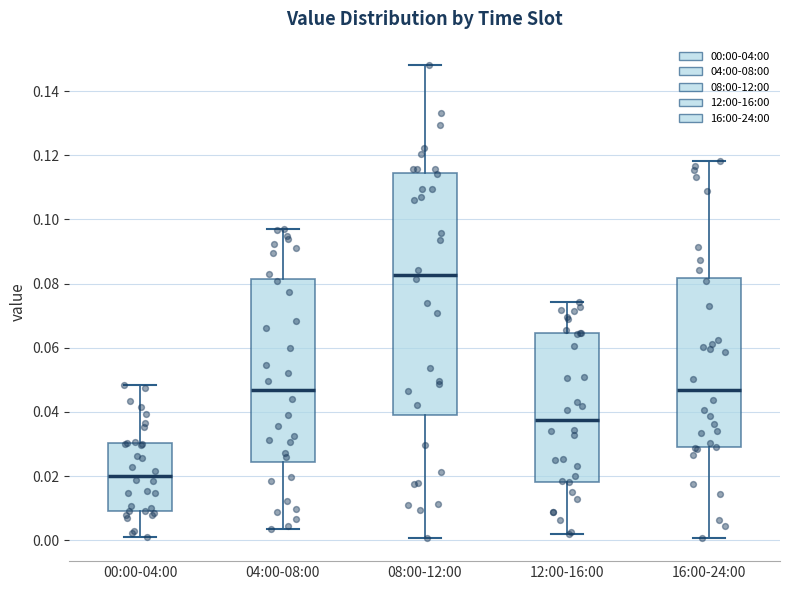

Where does the median line of the box for 08:00-12:00 sit on the y-axis? The values are not printed on the chart, so give them approximately, as read against the axis.

0.082